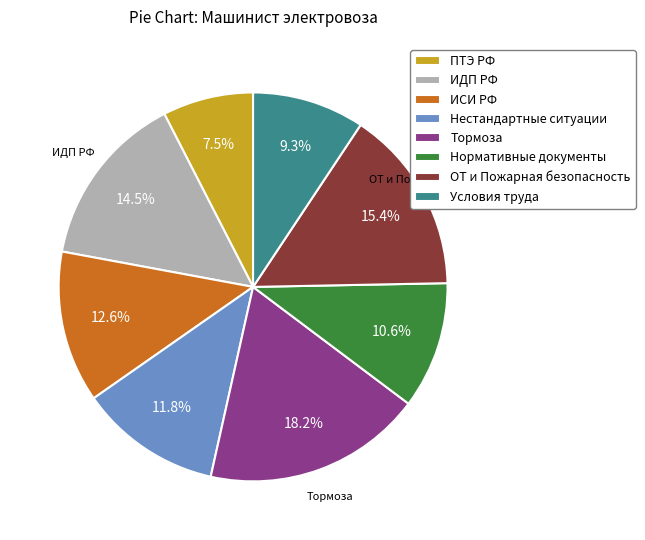

Rank the categories by value from lowest to highest.

ПТЭ РФ, Условия труда, Нормативные документы, Нестандартные ситуации, ИСИ РФ, ИДП РФ, ОТ и Пожарная безопасность, Тормоза